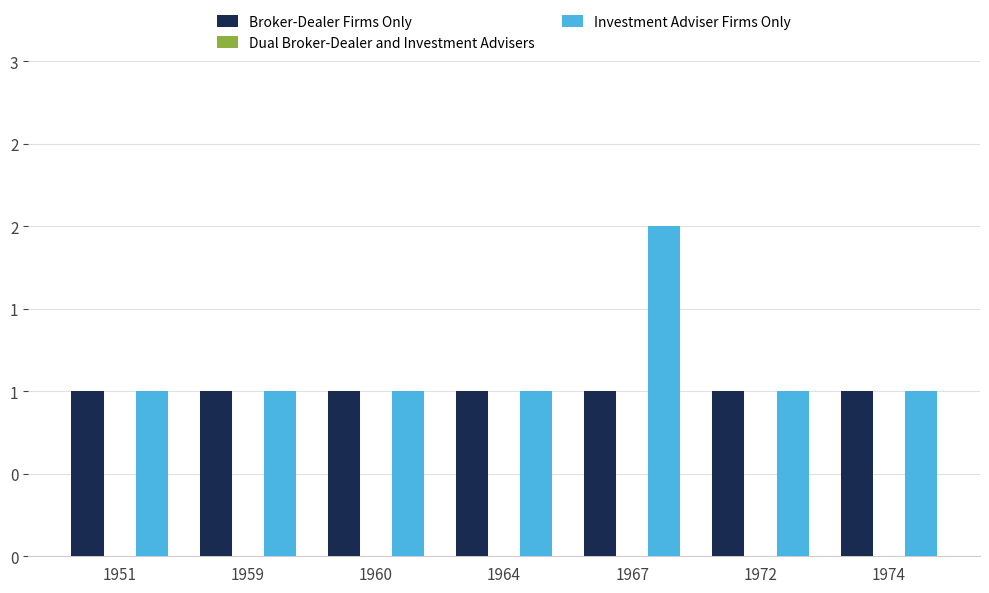

Are the bars horizontal?

No